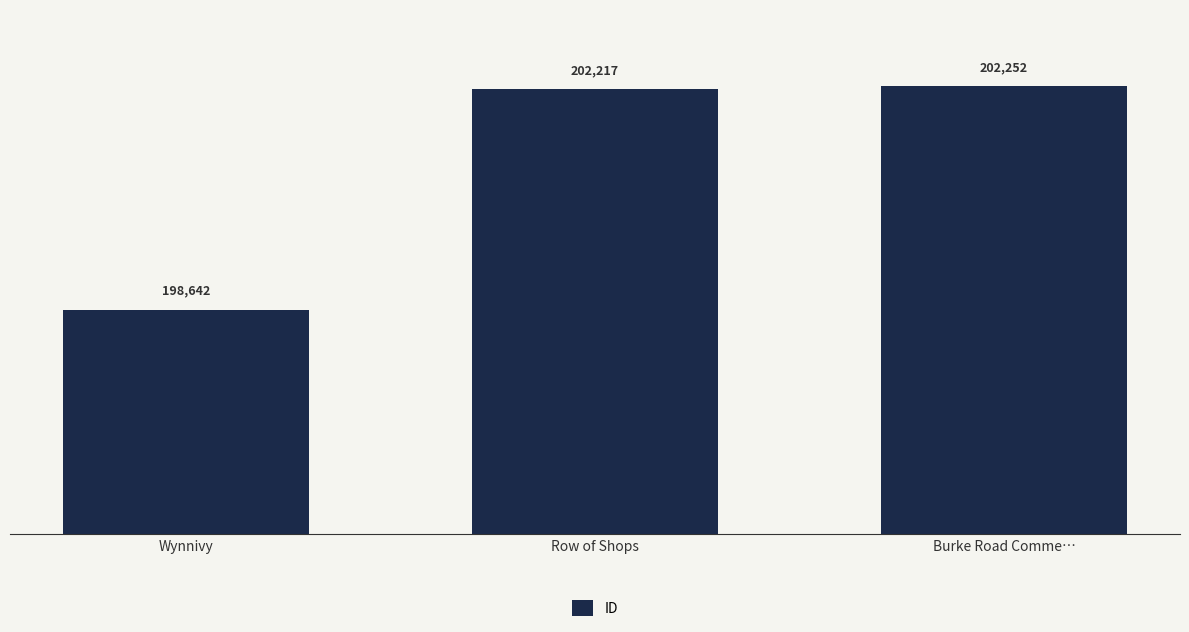

List the labels in order of value, largest first.

Burke Road Comme…, Row of Shops, Wynnivy